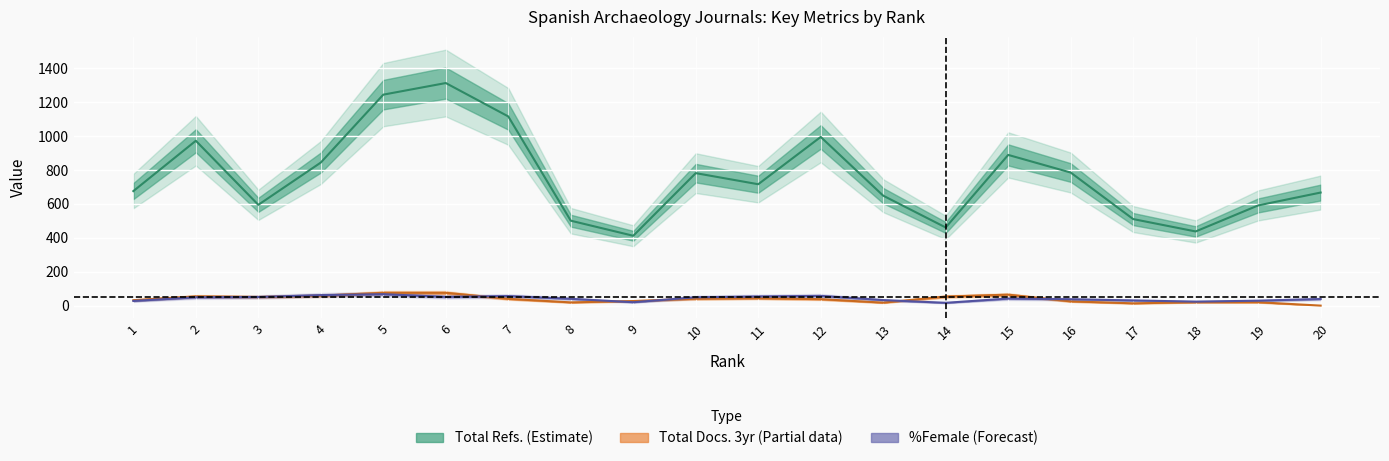

Is it true that Total Docs. (3years) equals 45 at 2?

True